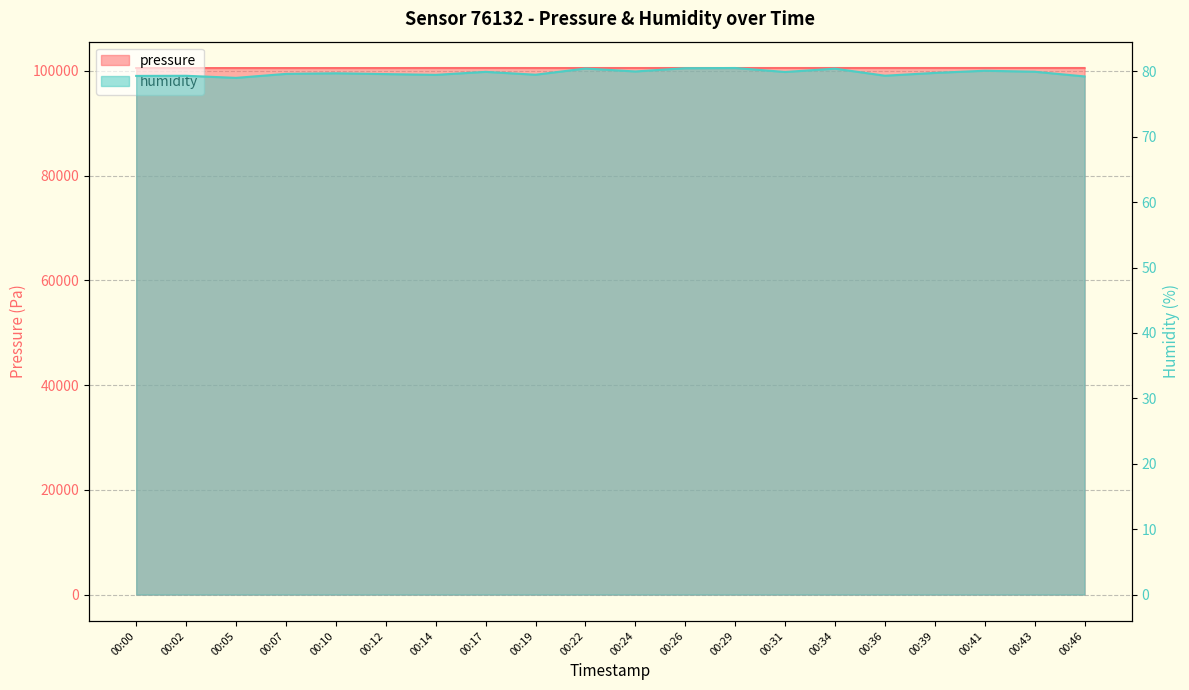

Reading left to right, extract all data points from this chart.

pressure: 00:00=100554.2	00:02=100555.0	00:05=100556.7	00:07=100555.9	00:10=100559.4	00:12=100558.7	00:14=100565.1	00:17=100565.1	00:19=100561.8	00:22=100561.8	00:24=100563.6	00:26=100563.6	00:29=100560.9	00:31=100565.4	00:34=100564.4	00:36=100563.4	00:39=100565.2	00:41=100566.1	00:43=100564.4	00:46=100566.1
humidity: 00:00=79.3	00:02=79.3	00:05=79.0	00:07=79.6	00:10=79.7	00:12=79.6	00:14=79.5	00:17=79.9	00:19=79.5	00:22=80.4	00:24=80.0	00:26=80.5	00:29=80.5	00:31=79.9	00:34=80.4	00:36=79.3	00:39=79.8	00:41=80.1	00:43=79.9	00:46=79.2